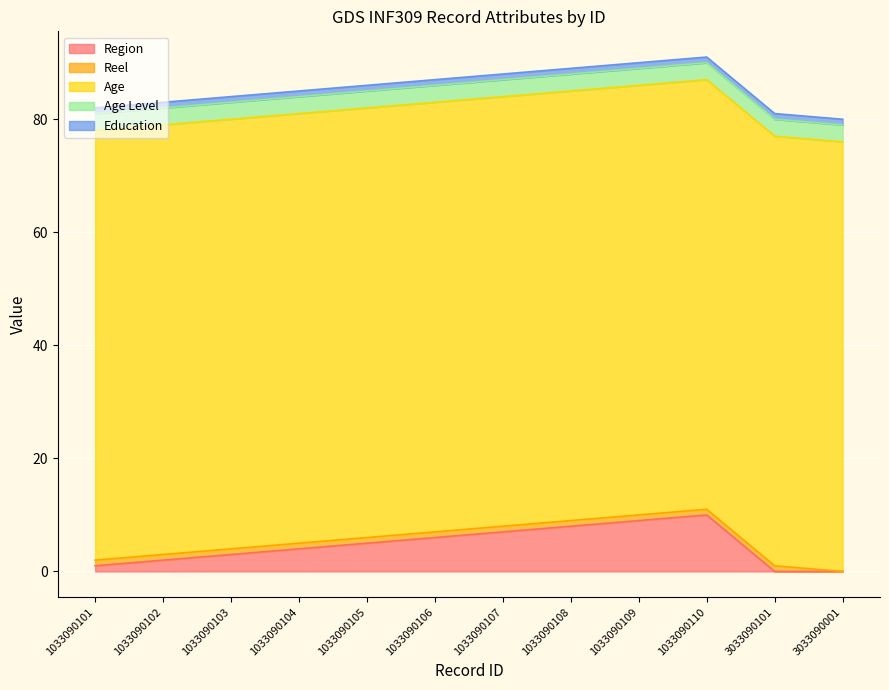

Between 1033090108 and 1033090105, which is larger?

1033090108